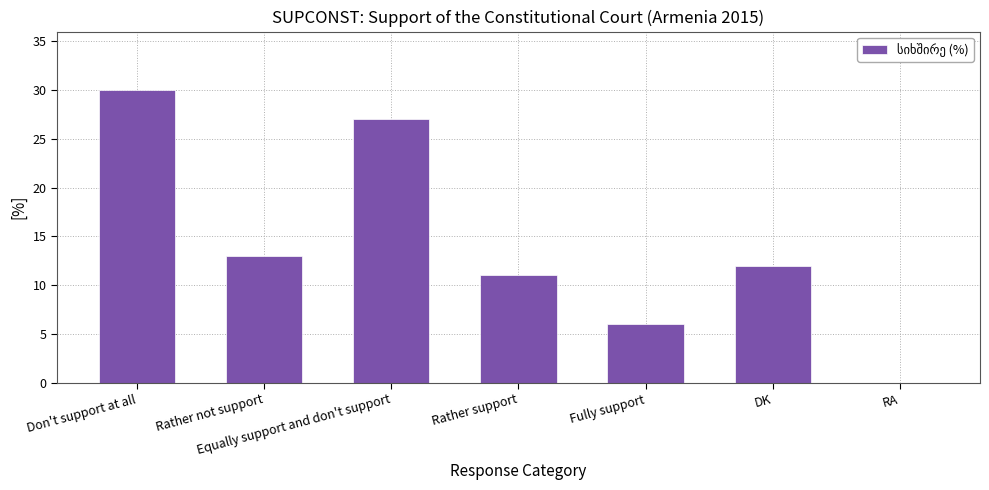

Between RA and Rather not support, which is larger?

Rather not support